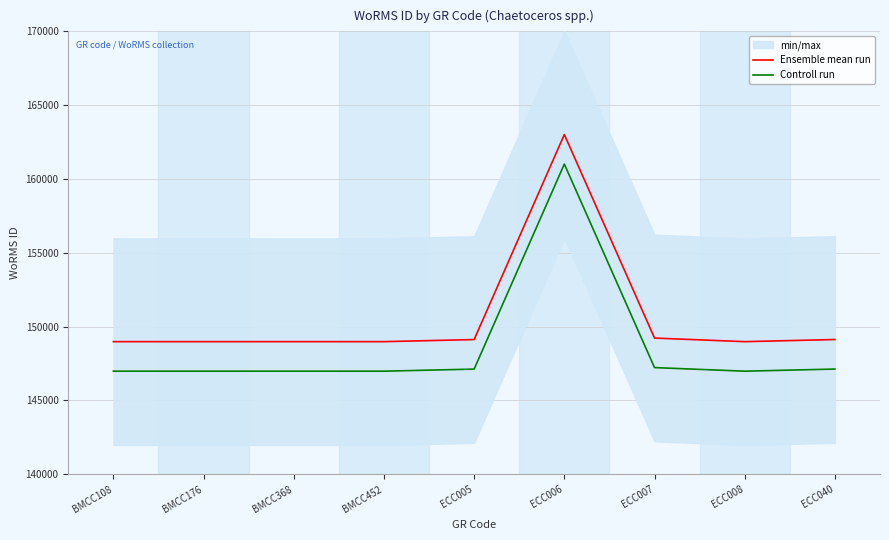

The Controll run series shows 146985 at BMCC452. True or false?

True